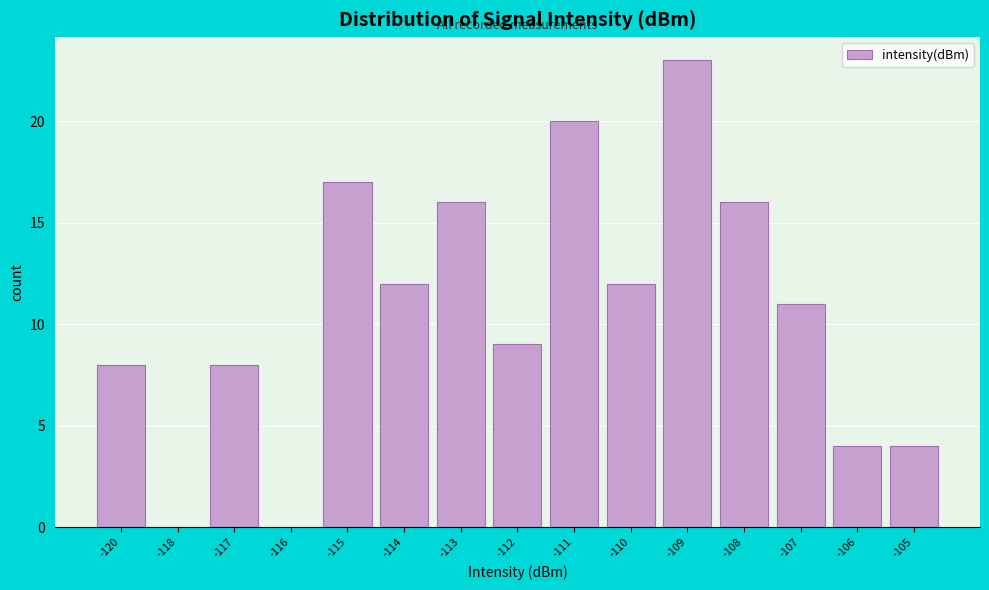

Reading right to left, extract all data points from this chart.

-105=4	-106=4	-107=11	-108=16	-109=23	-110=12	-111=20	-112=9	-113=16	-114=12	-115=17	-116=0	-117=8	-118=0	-120=8